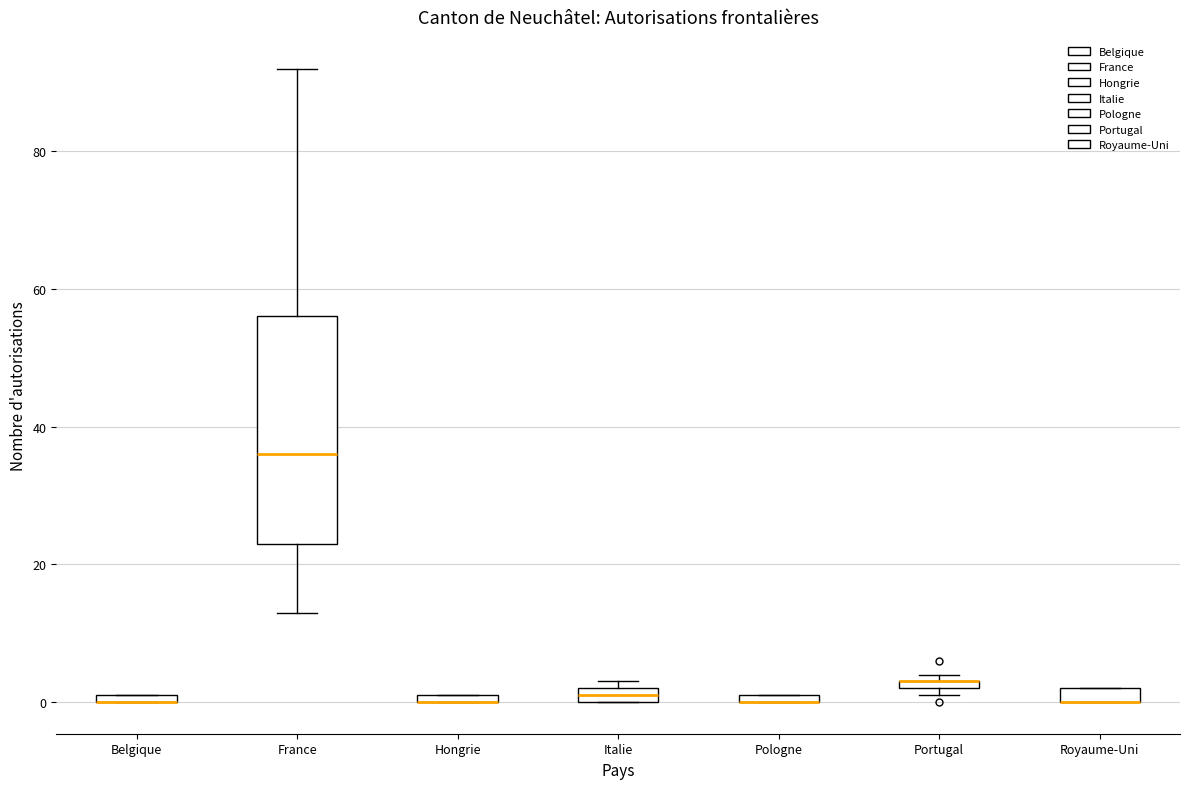

Where is the lower edge of the box for Hongrie on the y-axis? The values are not printed on the chart, so give them approximately, as read against the axis.

0